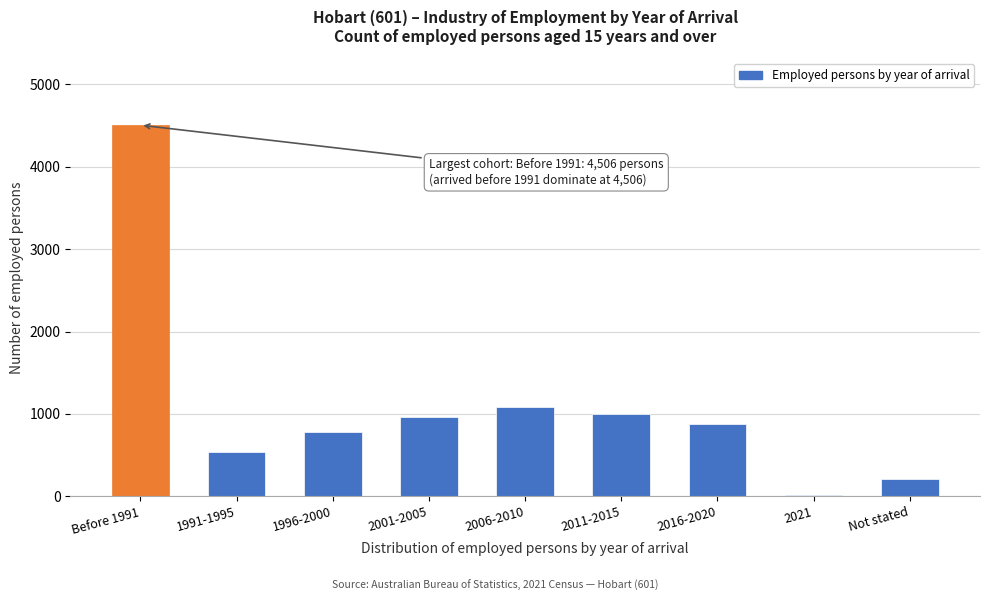

Reading right to left, what are all the values shown in this chart?

Not stated=212	2021=17	2016-2020=873	2011-2015=1001	2006-2010=1080	2001-2005=959	1996-2000=774	1991-1995=533	Before 1991=4506